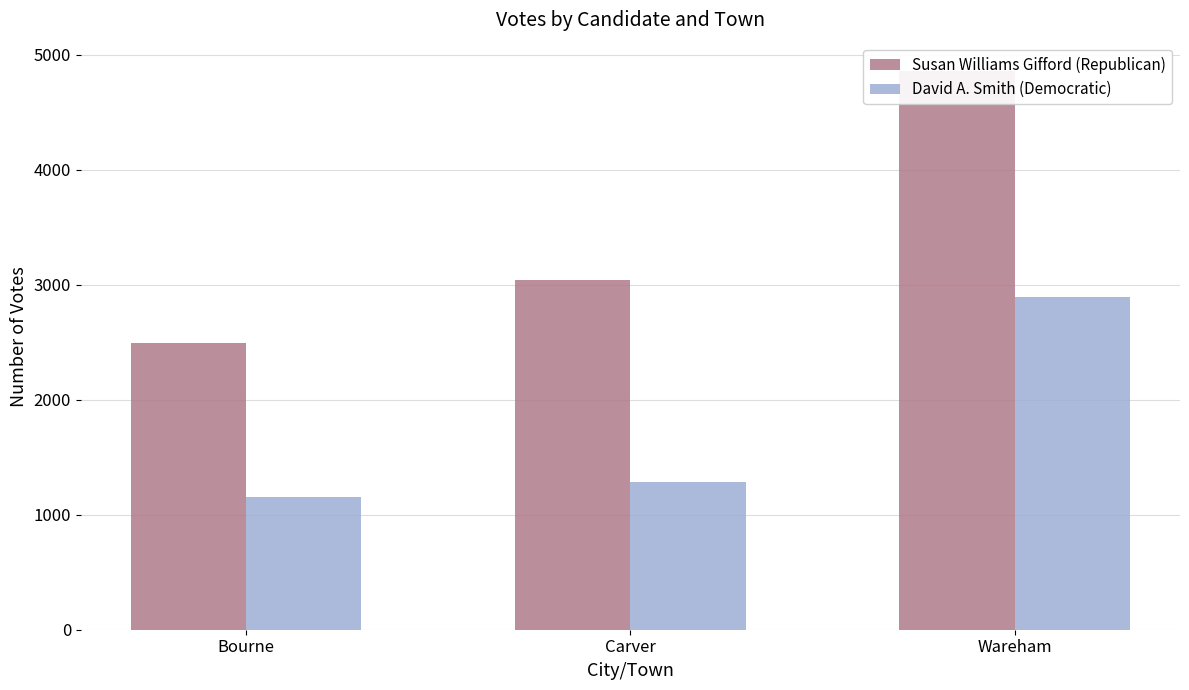

Which category has the lowest value in the David A. Smith (Democratic) series?

Bourne